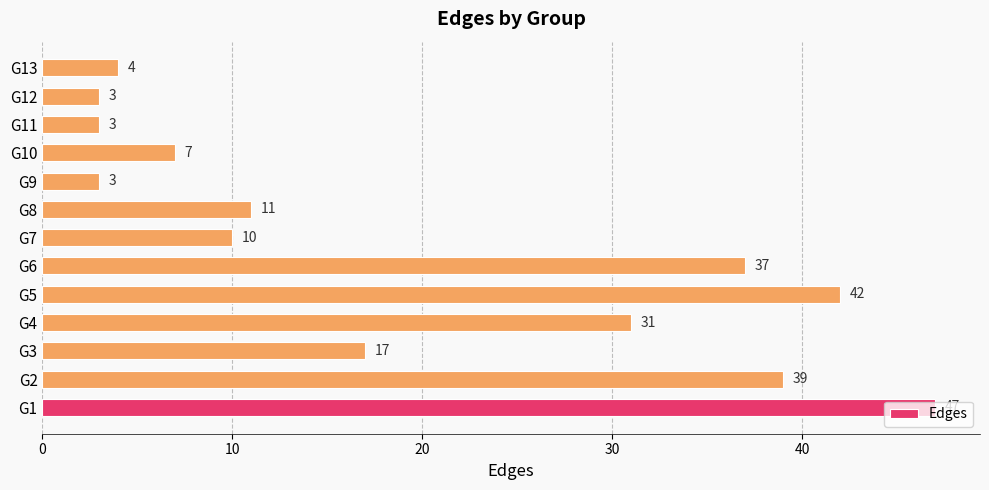

What is the smallest value displayed?

3